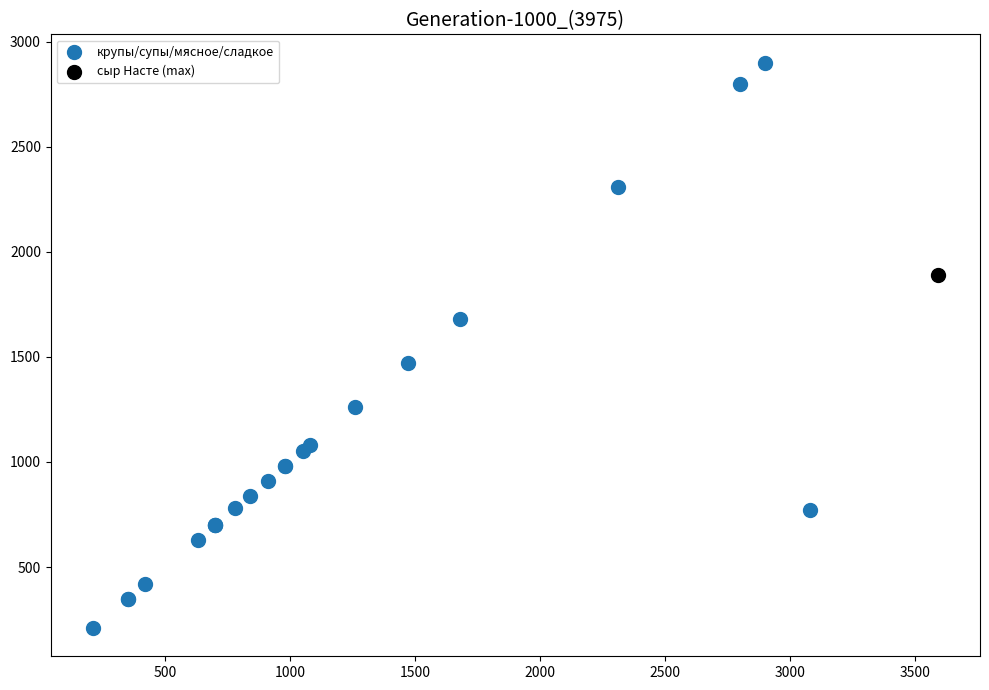

What are all the series names shown in the legend?

крупы/супы/мясное/сладкое, сыр Насте (max)